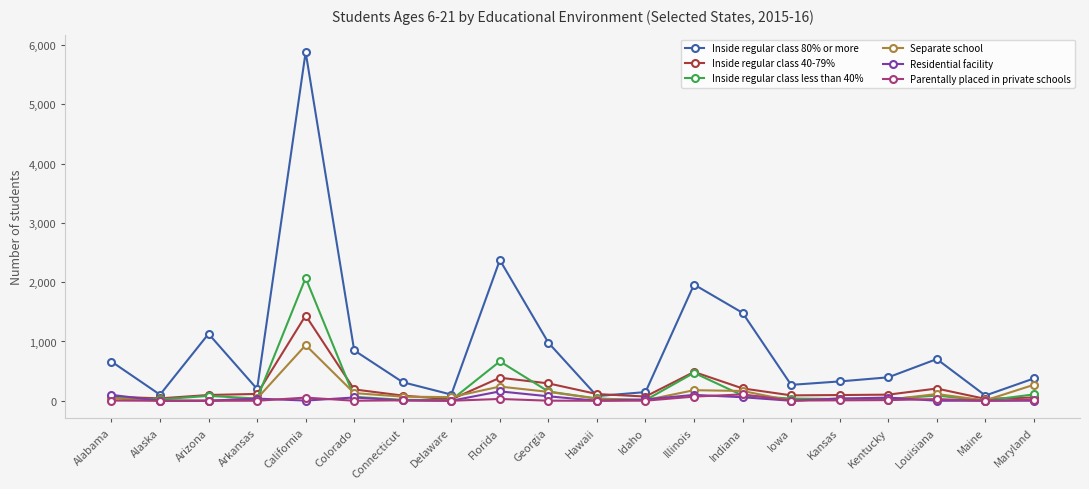

Does the chart display data point markers on the line(s)?

Yes